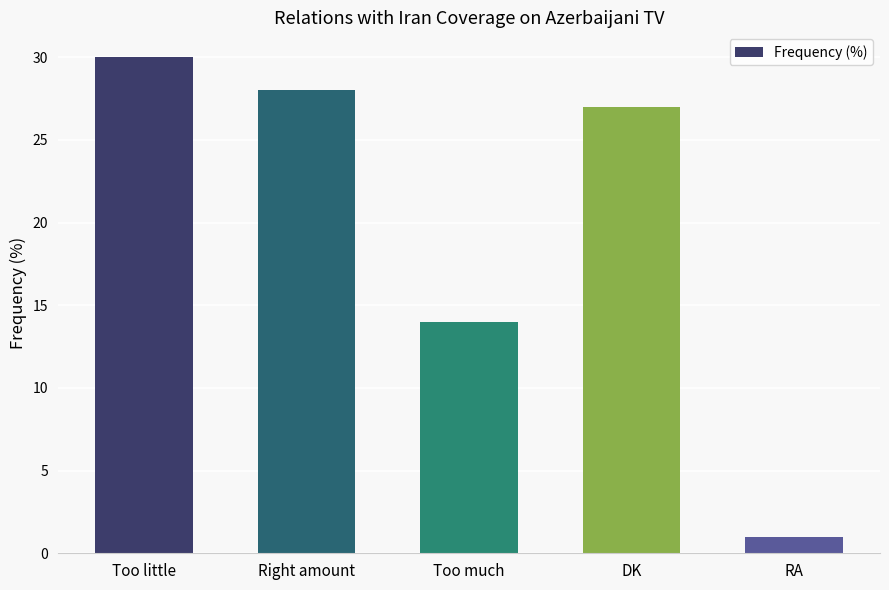

List the labels in order of value, smallest first.

RA, Too much, DK, Right amount, Too little